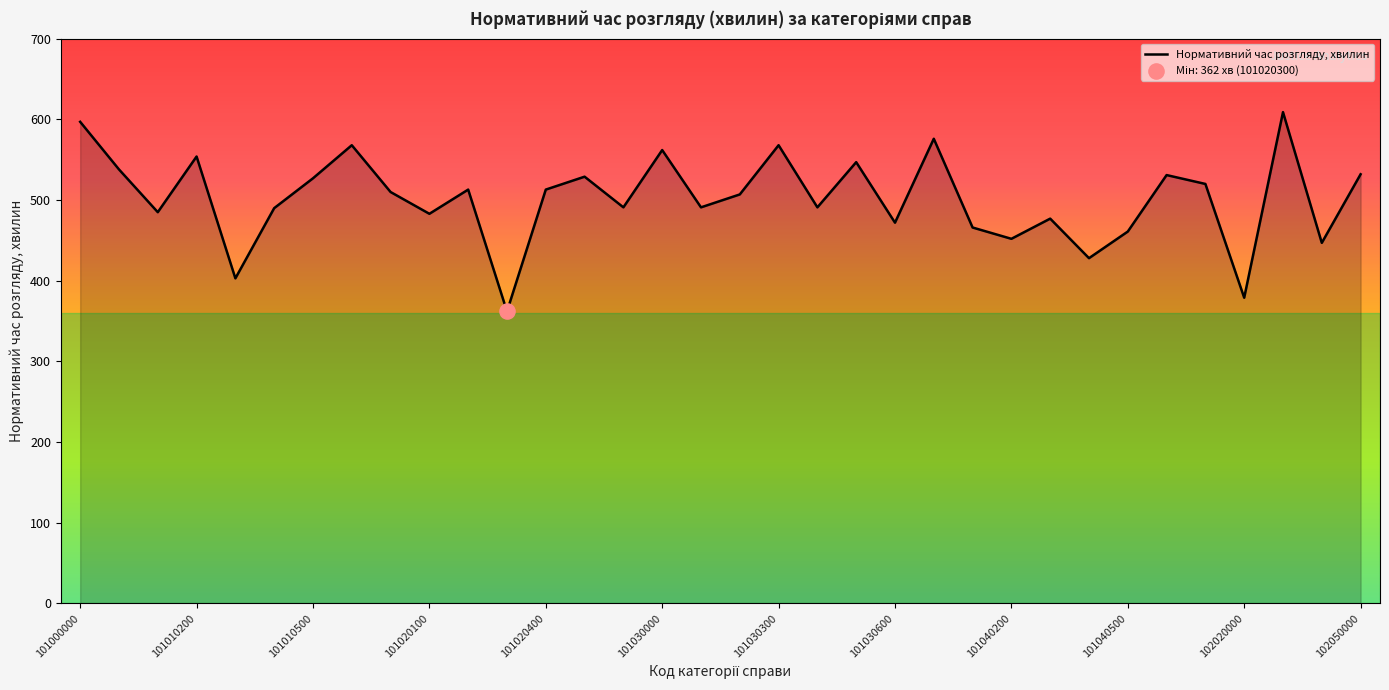

What is the smallest value displayed?

362